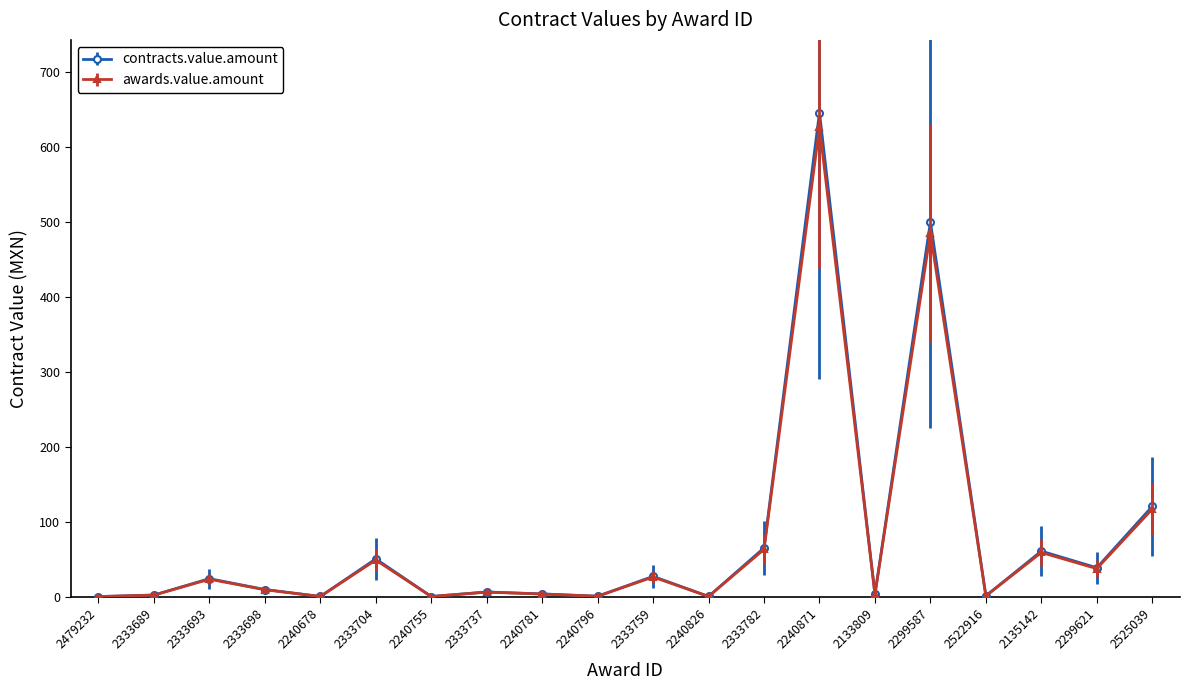

How many lines are shown in the chart?

2